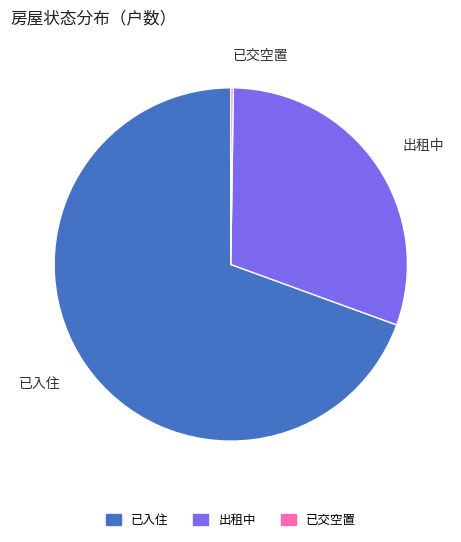

Between 已入住 and 出租中, which is larger?

已入住